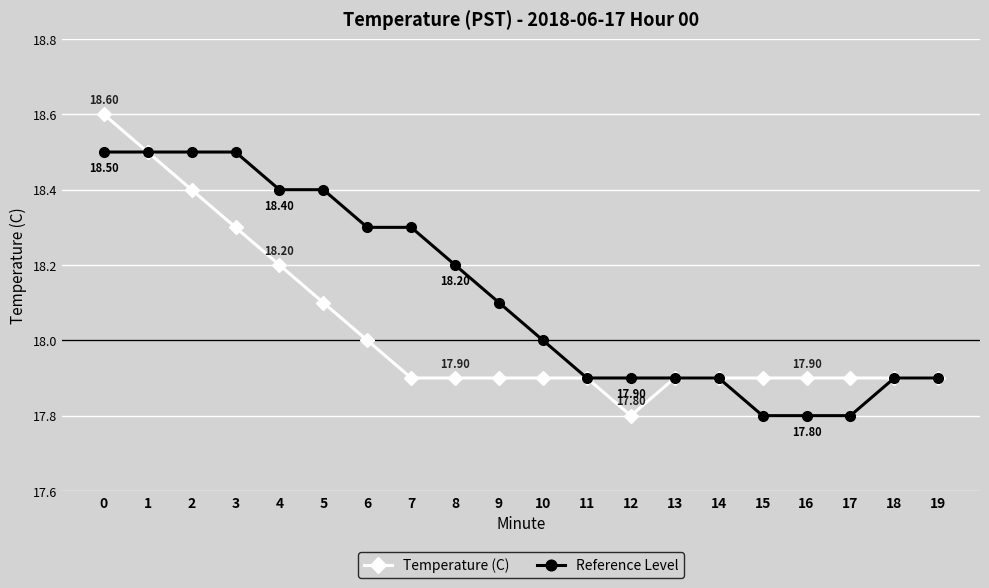

Does the chart have visible grid lines?

Yes